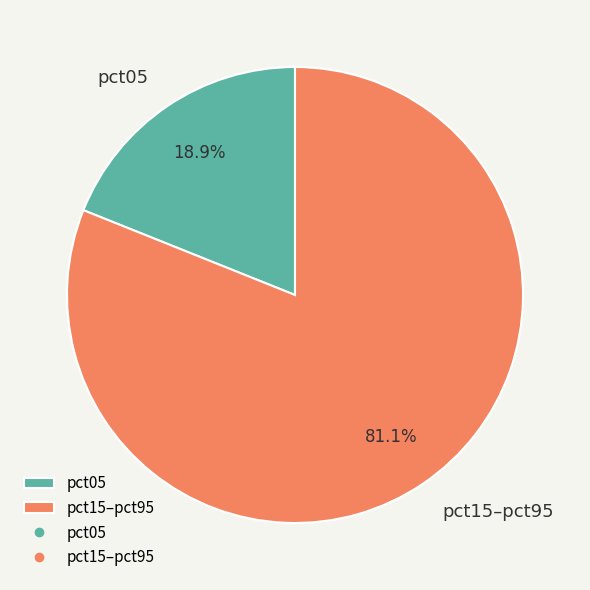

Which category accounts for the majority?

pct15–pct95